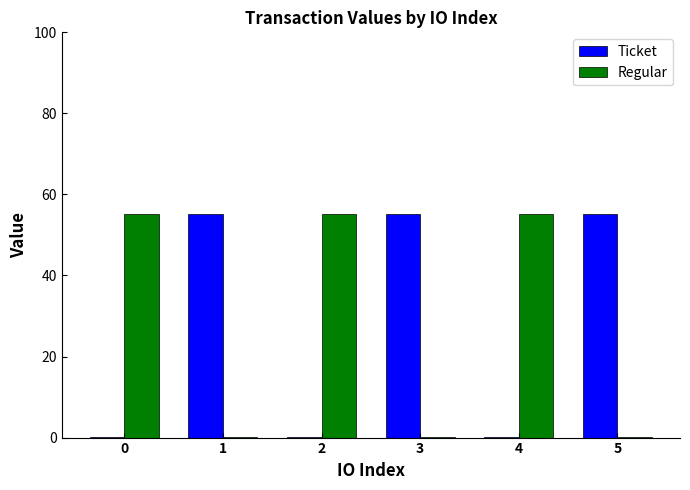

Reading right to left, what are all the values shown in this chart?

Ticket: 5=55.2	4=0.1	3=55.2	2=0.1	1=55.2	0=0.1
Regular: 5=0.1	4=55.2	3=0.1	2=55.2	1=0.1	0=55.2